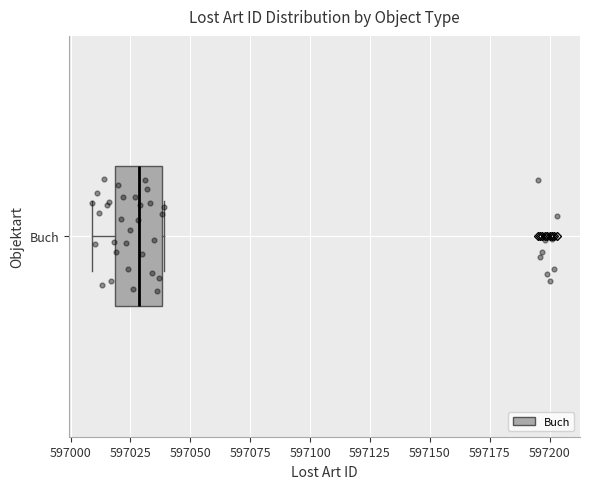

Read this box plot against the x-axis: the position of the median line, the range covered by the box, and the ends of both whiskers. The values are not printed on the chart, so give them approximately, as read against the axis.

median 597030, box 597020 to 597040, whiskers 597010 to 597040